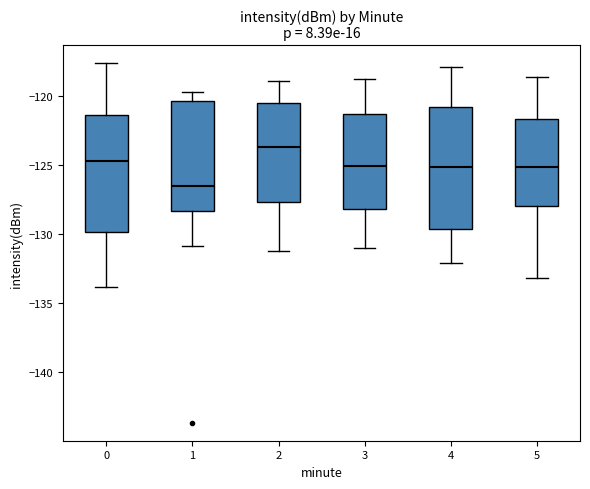

Which box's median line is the highest?

2